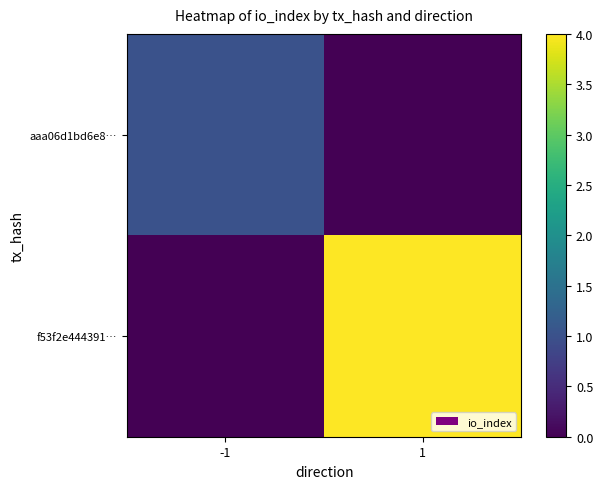

Reading right to left, what are all the values shown in this chart?

aaa06d1bd6e8…: 1=0	-1=1
f53f2e444391…: 1=4	-1=0